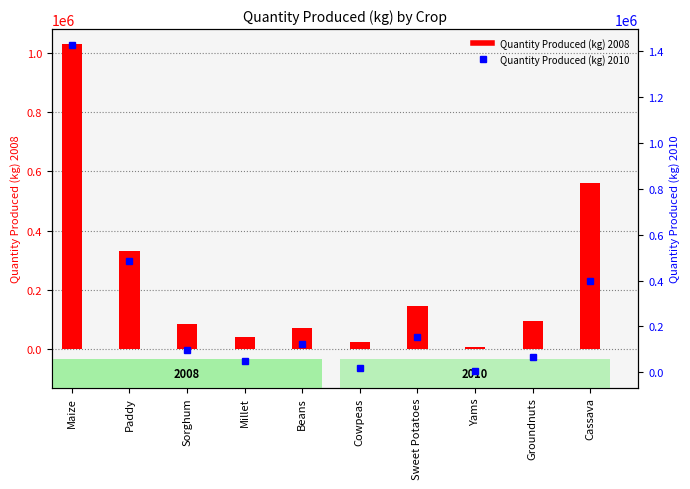

Reading right to left, what are all the values shown in this chart?

Quantity Produced (kg) 2008: 561610	96582	6943	146776	26370	71842	42027	84831	330890	1028482
Quantity Produced (kg) 2010: 398459	65192	3780	152738	18559	121934	50918	96478	485603	1425734